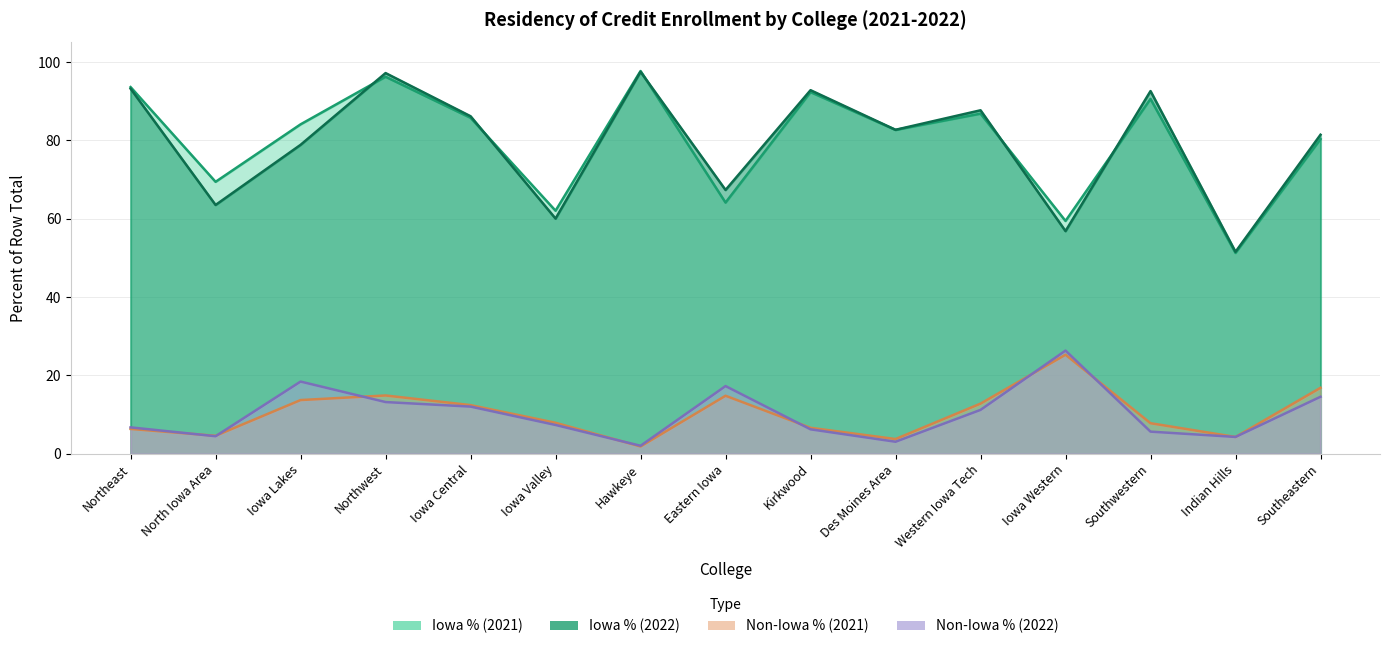

Reading left to right, list all the values displayed in this chart.

Iowa % (2022): Northeast=93.2	North Iowa Area=63.5	Iowa Lakes=78.9	Northwest=97.2	Iowa Central=86.2	Iowa Valley=60.0	Hawkeye=97.5	Eastern Iowa=67.3	Kirkwood=92.8	Des Moines Area=82.7	Western Iowa Tech=87.7	Iowa Western=56.9	Southwestern=92.6	Indian Hills=51.6	Southeastern=81.5
Non-Iowa % (2022): Northeast=6.8	North Iowa Area=4.5	Iowa Lakes=18.4	Northwest=13.2	Iowa Central=12.1	Iowa Valley=7.4	Hawkeye=2.0	Eastern Iowa=17.3	Kirkwood=6.2	Des Moines Area=3.1	Western Iowa Tech=11.2	Iowa Western=26.4	Southwestern=5.7	Indian Hills=4.3	Southeastern=14.6
Iowa % (2021): Northeast=93.6	North Iowa Area=69.4	Iowa Lakes=84.1	Northwest=96.2	Iowa Central=85.8	Iowa Valley=62.0	Hawkeye=97.7	Eastern Iowa=64.1	Kirkwood=92.3	Des Moines Area=82.7	Western Iowa Tech=86.8	Iowa Western=59.4	Southwestern=90.6	Indian Hills=51.3	Southeastern=80.3
Non-Iowa % (2021): Northeast=6.3	North Iowa Area=4.6	Iowa Lakes=13.7	Northwest=14.9	Iowa Central=12.4	Iowa Valley=7.9	Hawkeye=1.9	Eastern Iowa=14.8	Kirkwood=6.6	Des Moines Area=3.8	Western Iowa Tech=12.8	Iowa Western=25.3	Southwestern=7.8	Indian Hills=4.3	Southeastern=16.9